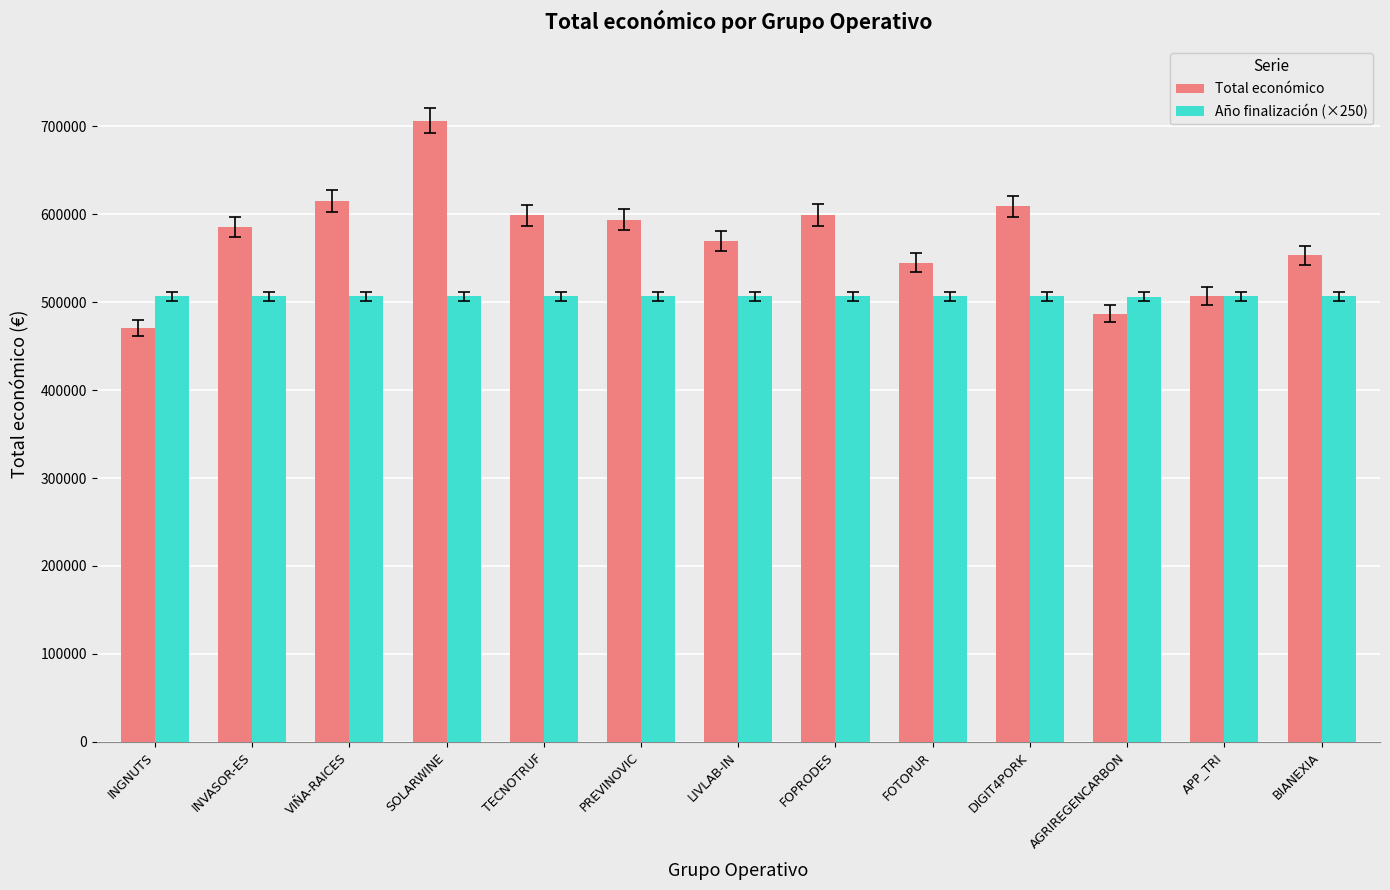

What is the greatest value displayed?

706697